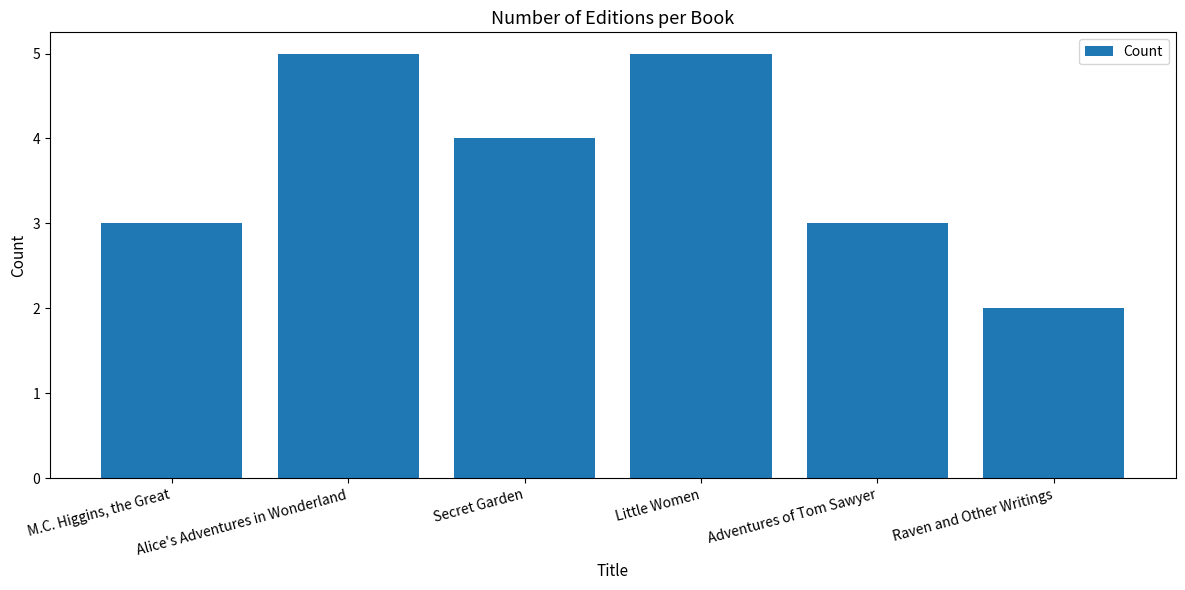

Reading left to right, transcribe all the data shown in this chart.

M.C. Higgins, the Great=3	Alice's Adventures in Wonderland=5	Secret Garden=4	Little Women=5	Adventures of Tom Sawyer=3	Raven and Other Writings=2